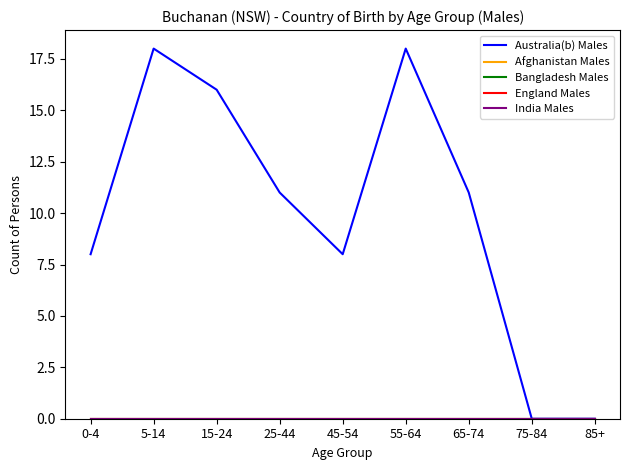

What is the value of the Australia(b) Males point at the 2nd from the left?

18